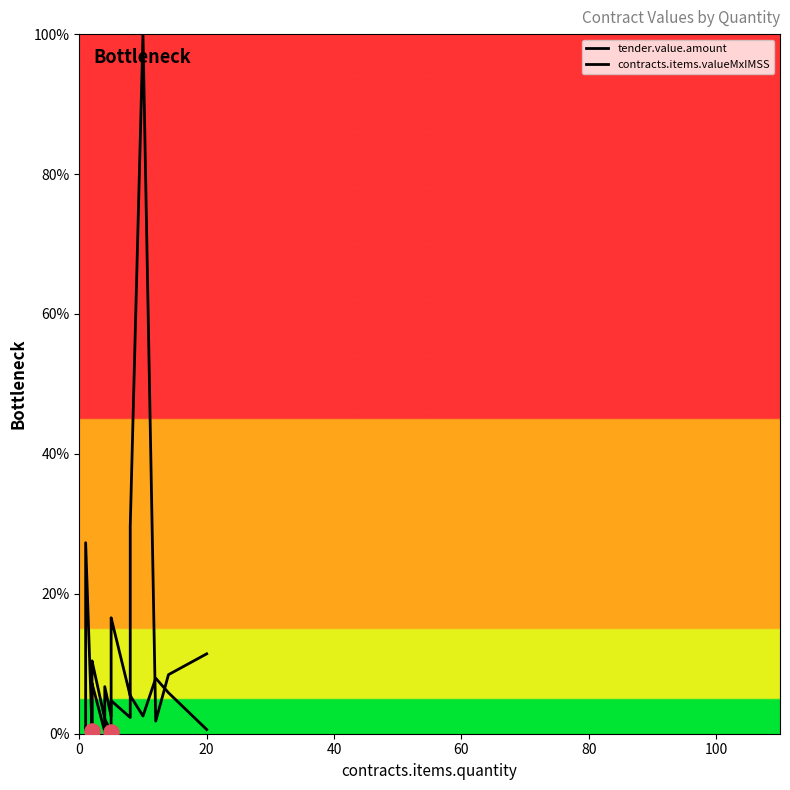

Is the value of tender.value.amount at 12 greater than the value of contracts.items.valueMxIMSS at 100?

Yes